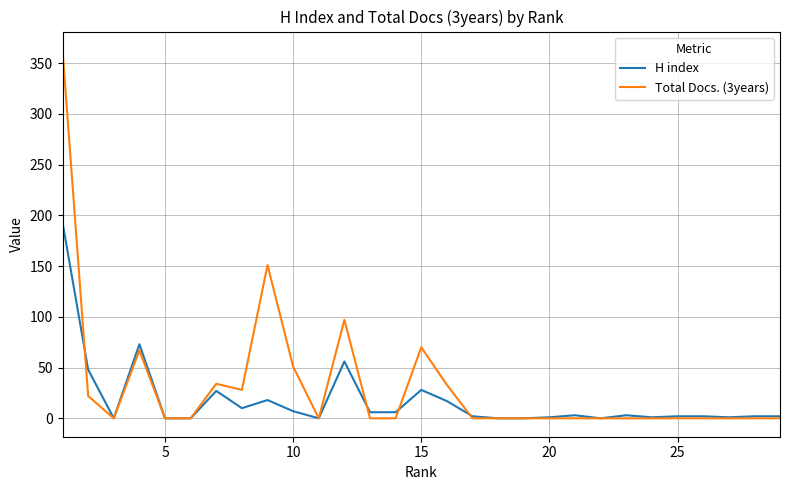

Which series has the largest range (max minus min)?

Total Docs. (3years)